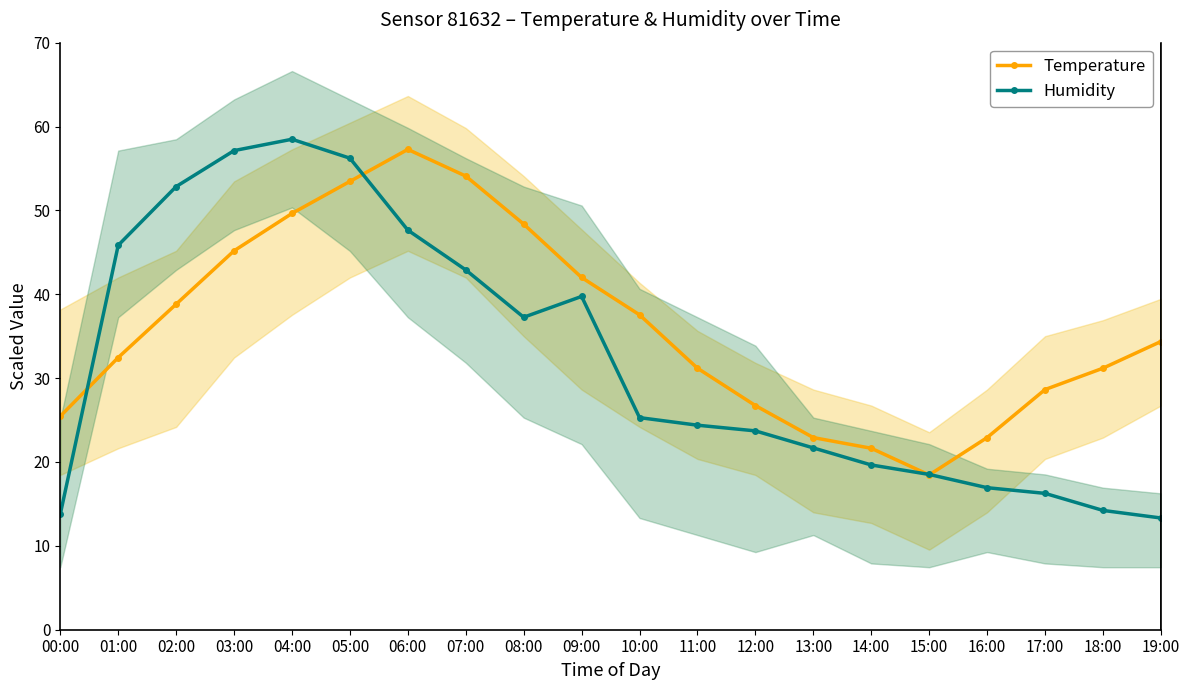

How many interior local peaks does the Temperature series have?

1